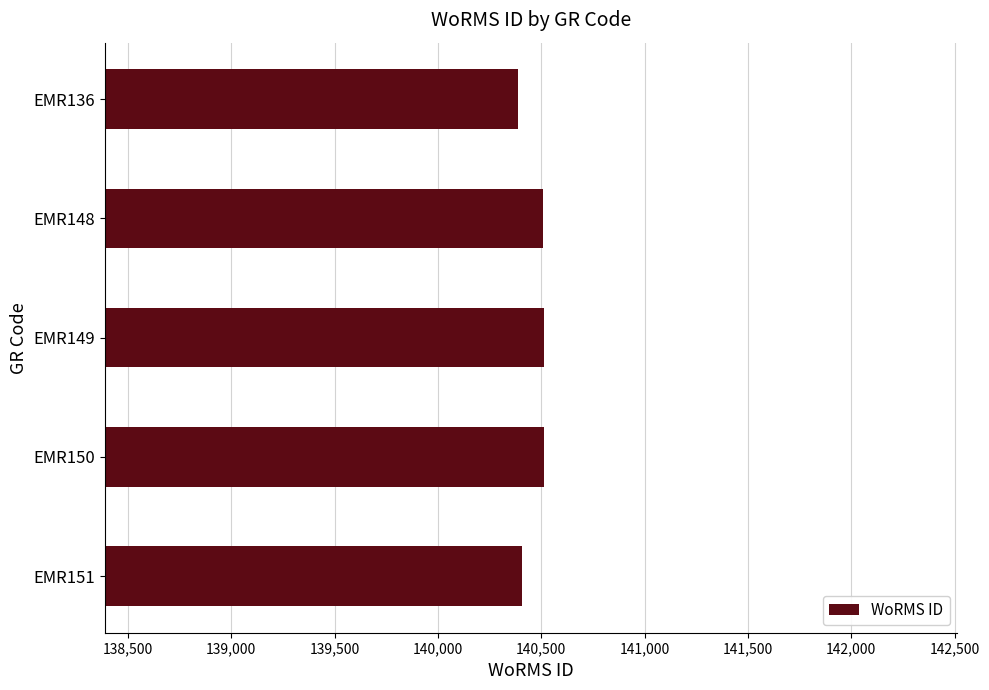

What is the value of the 1st bar from the top?

140389